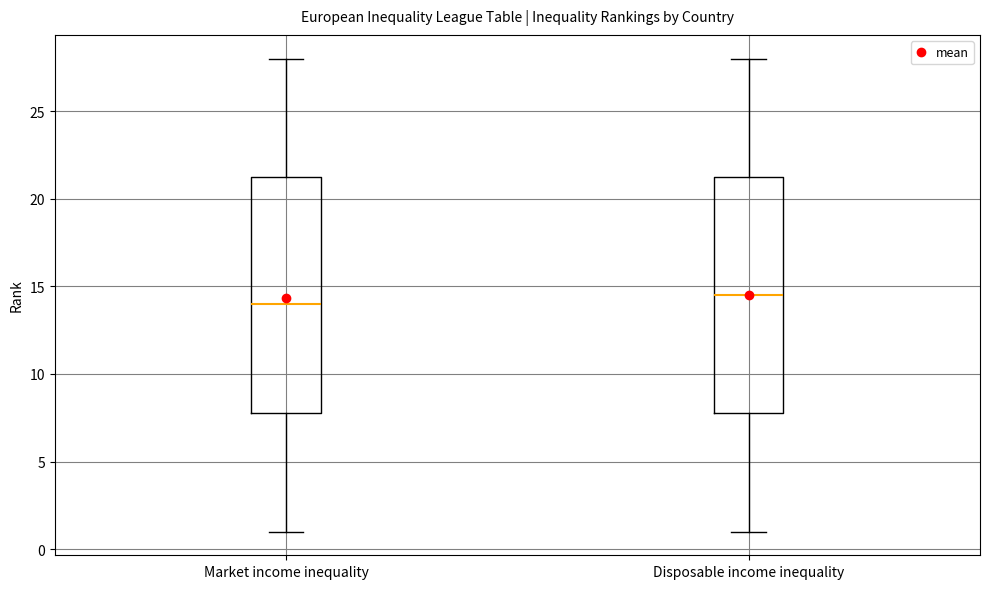

Which box has the lowest median line?

Market income inequality